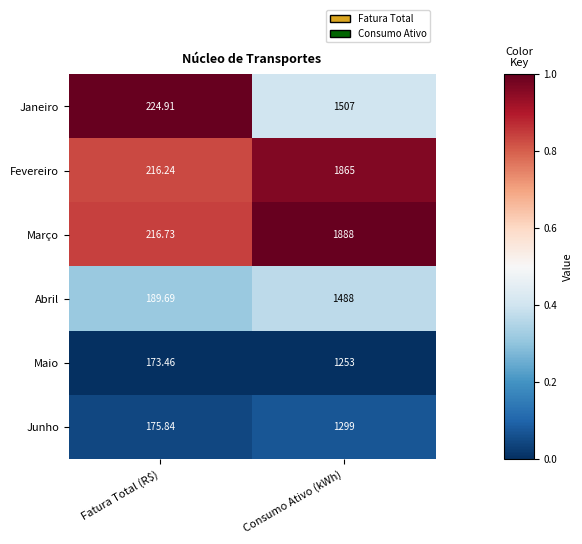

List the series in order of their peak value, lowest first.

Maio, Junho, Abril, Janeiro, Fevereiro, Março